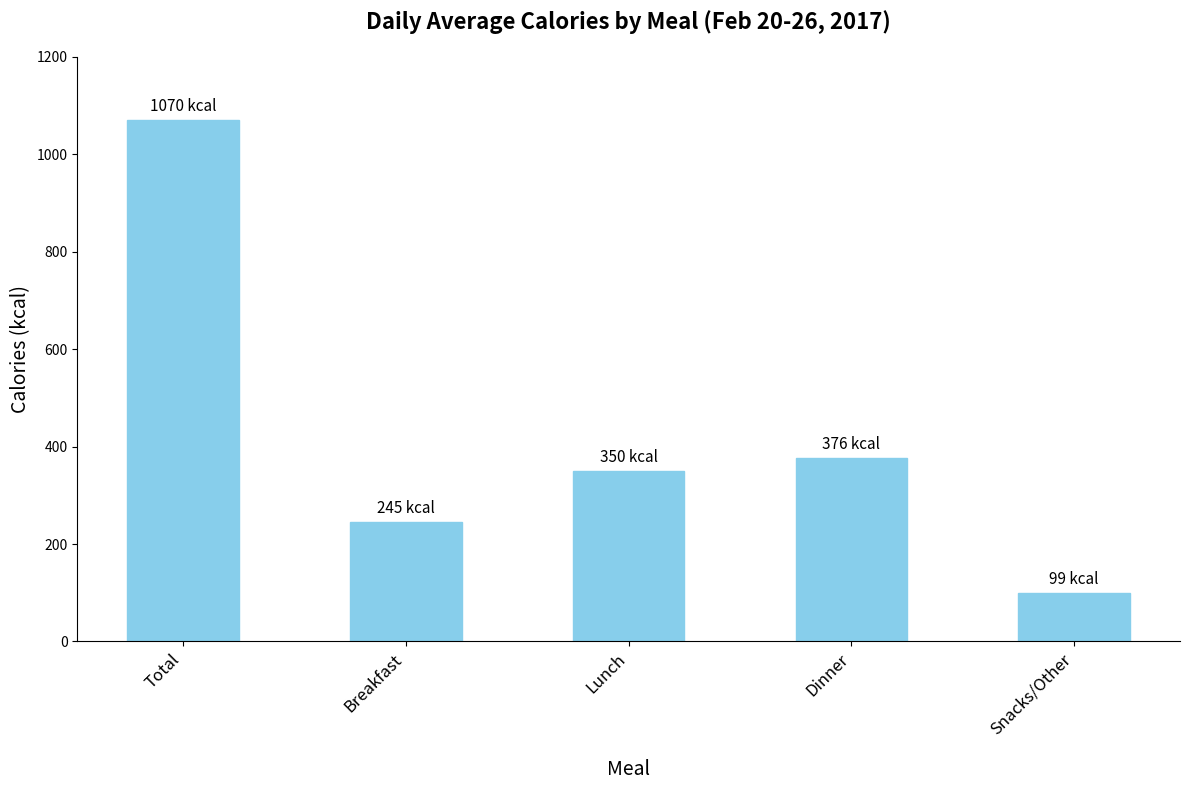

Reading right to left, what are all the values shown in this chart?

99	376	350	245	1070